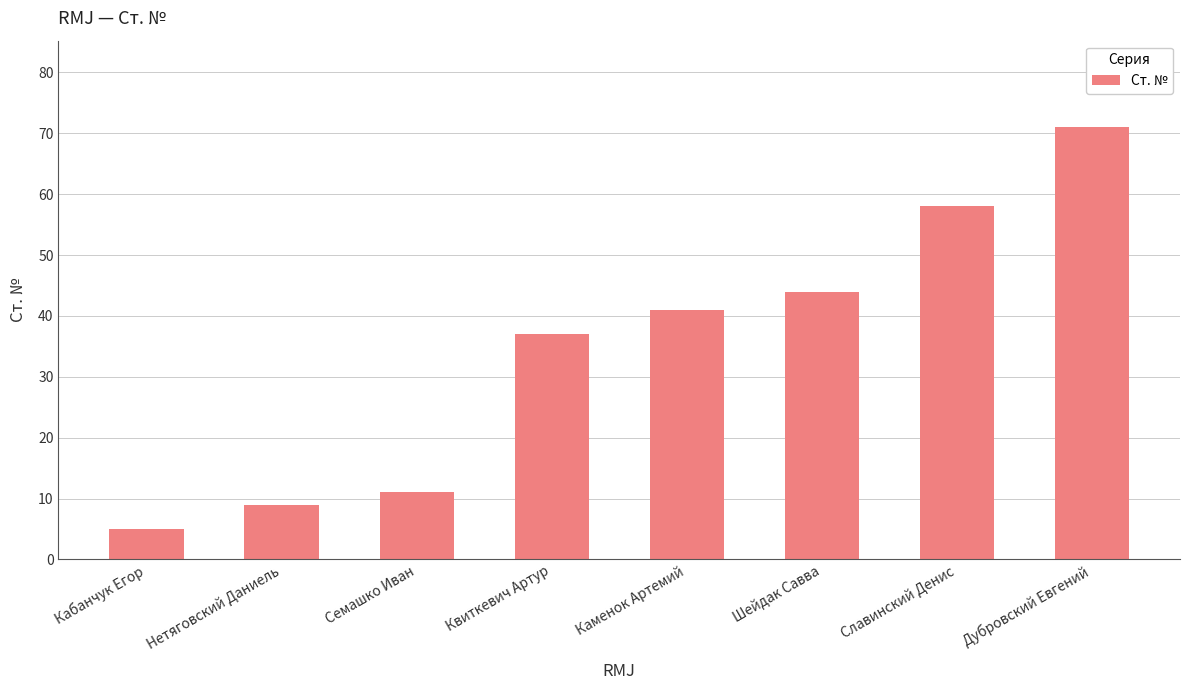

What is the label of the 6th bar from the right?

Семашко Иван